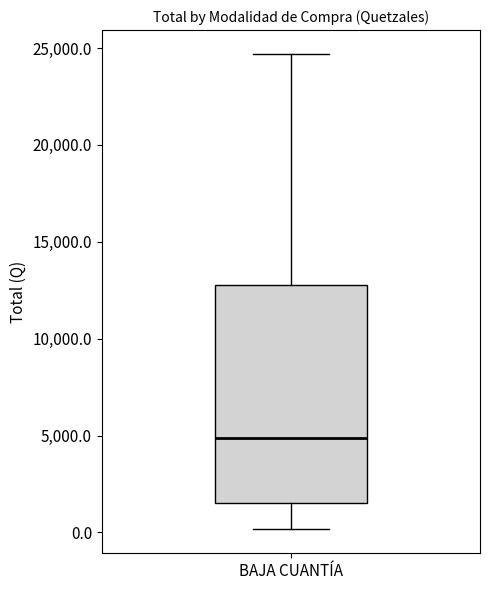

Read this box plot against the y-axis: the position of the median line, the range covered by the box, and the ends of both whiskers. The values are not printed on the chart, so give them approximately, as read against the axis.

median 5000, box 1500 to 13000, whiskers 0 to 24500